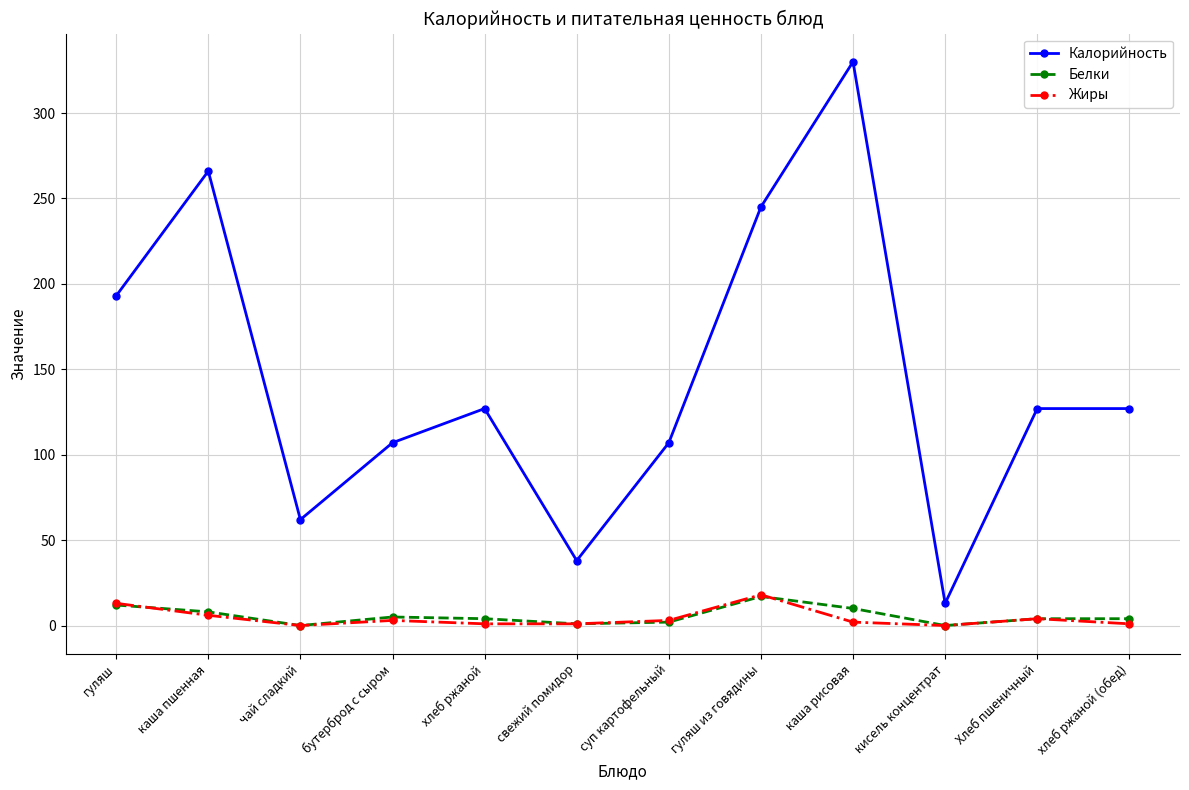

Which series ends up on top after the final intersection of Белки and Жиры?

Белки